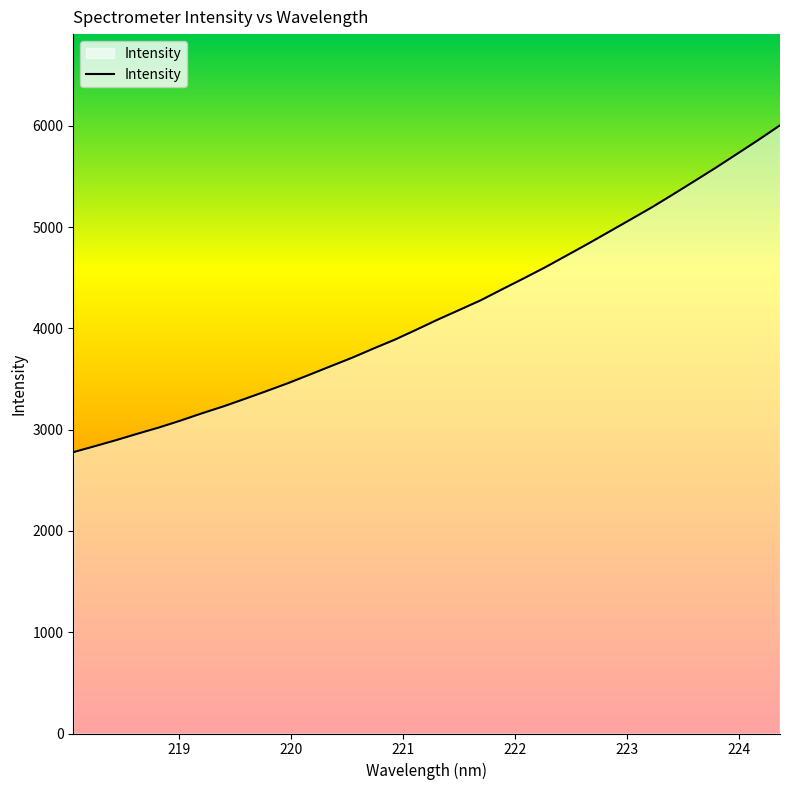

How many lines are shown in the chart?

1